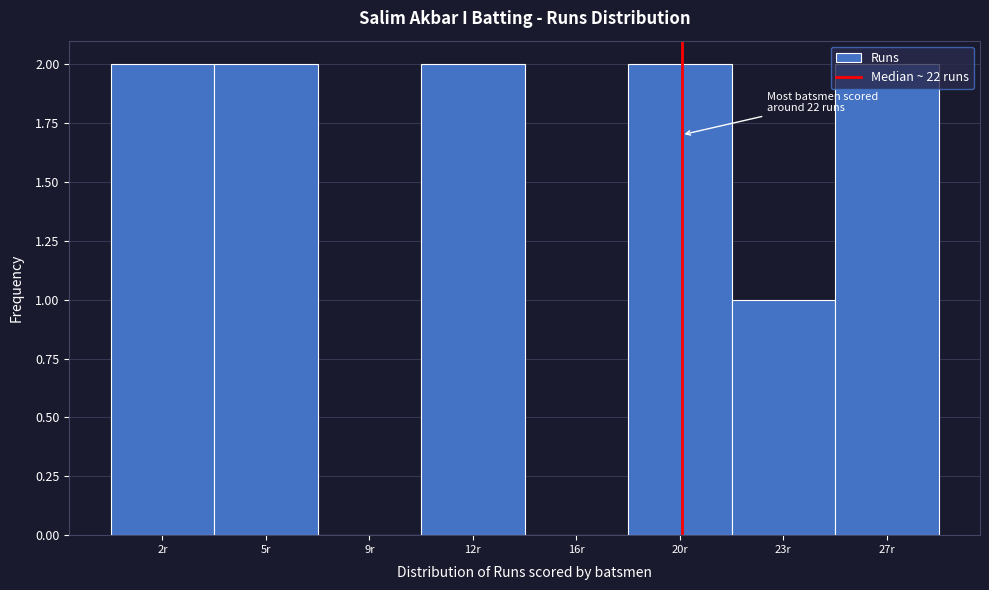

Approximately how many times larger is the value at 5r compared to 12r?

1.0